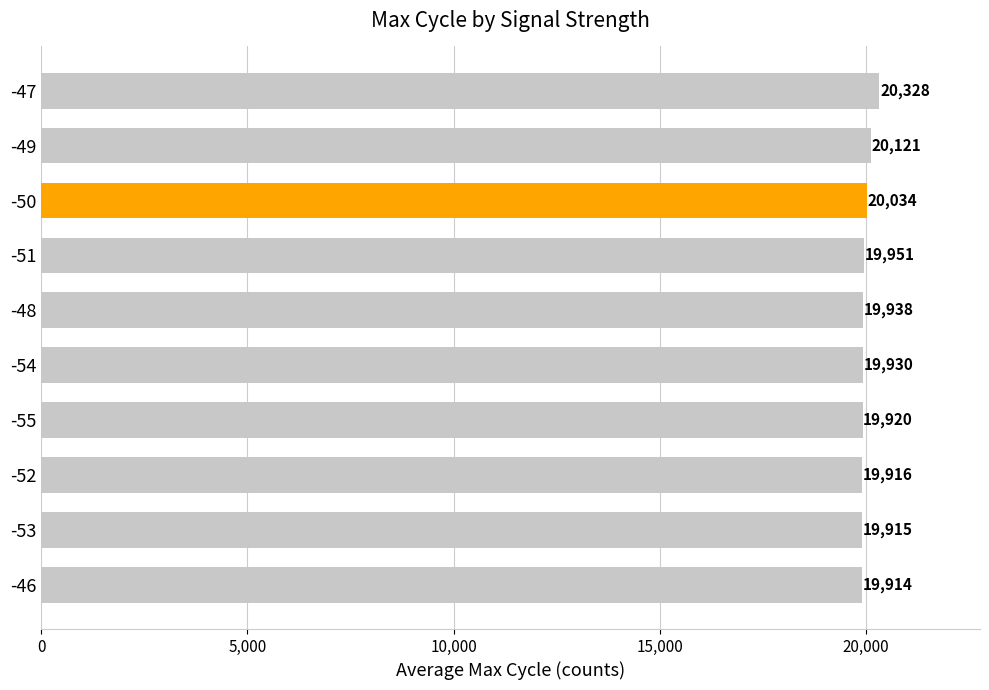

The chart shows a value of 19920 at -55. True or false?

True